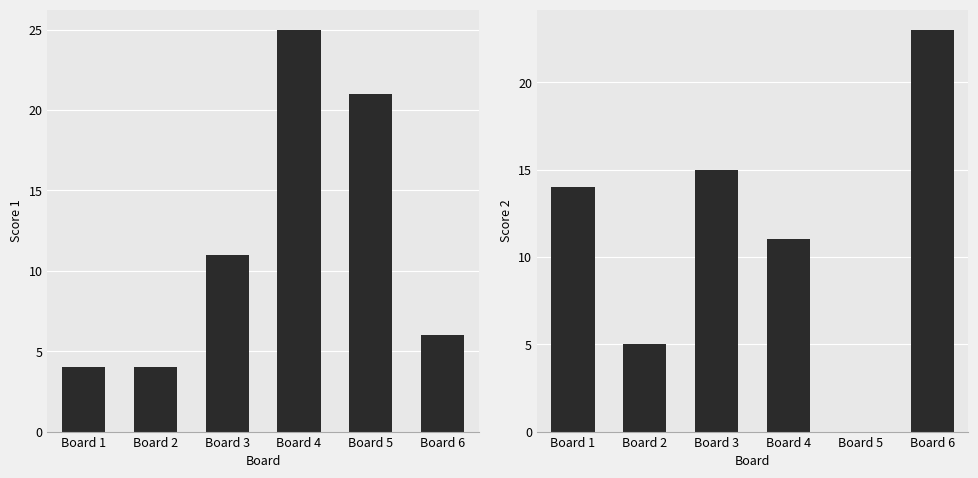

What is the difference between the second highest and minimum values in the Score 1 series?

17